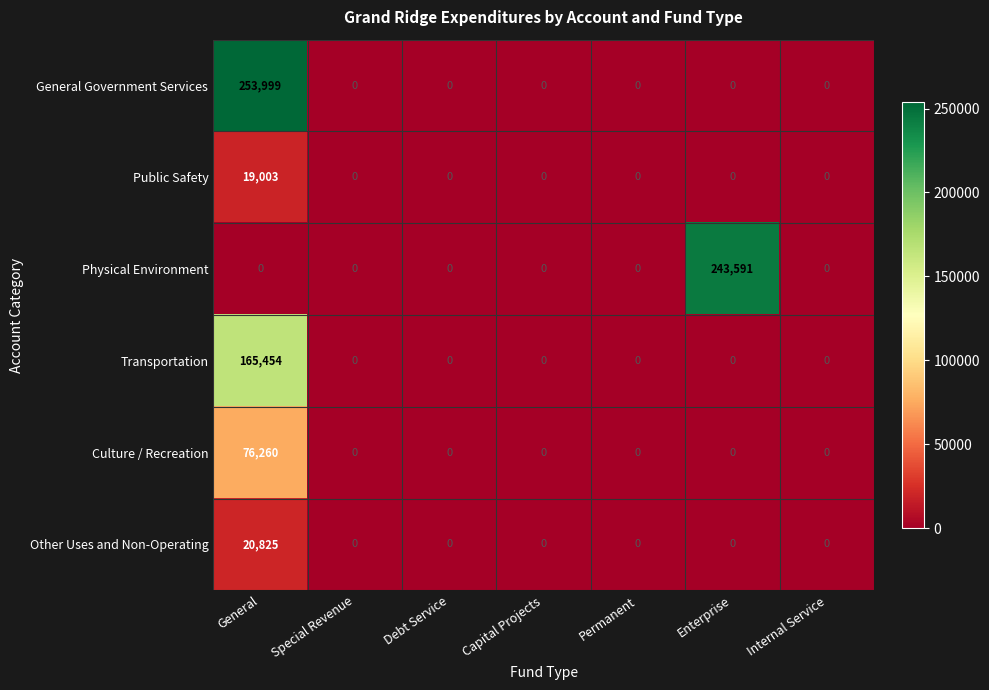

Is it true that Transportation equals 102791 at Internal Service?

False